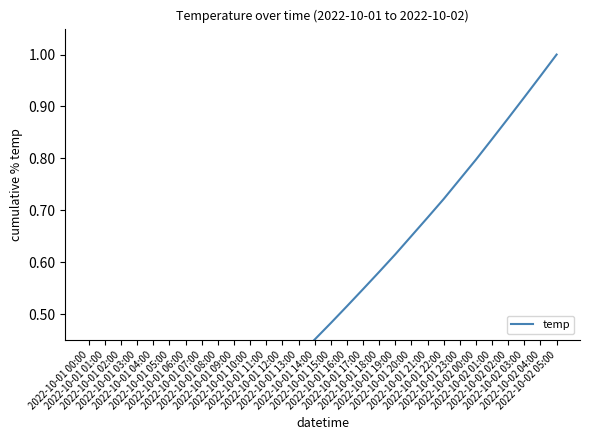

Rank the categories by value from highest to lowest.

2022-10-02 05:00, 2022-10-02 04:00, 2022-10-02 03:00, 2022-10-02 02:00, 2022-10-02 01:00, 2022-10-02 00:00, 2022-10-01 23:00, 2022-10-01 22:00, 2022-10-01 21:00, 2022-10-01 20:00, 2022-10-01 19:00, 2022-10-01 18:00, 2022-10-01 17:00, 2022-10-01 16:00, 2022-10-01 15:00, 2022-10-01 14:00, 2022-10-01 13:00, 2022-10-01 12:00, 2022-10-01 11:00, 2022-10-01 10:00, 2022-10-01 09:00, 2022-10-01 08:00, 2022-10-01 07:00, 2022-10-01 06:00, 2022-10-01 05:00, 2022-10-01 04:00, 2022-10-01 03:00, 2022-10-01 02:00, 2022-10-01 01:00, 2022-10-01 00:00